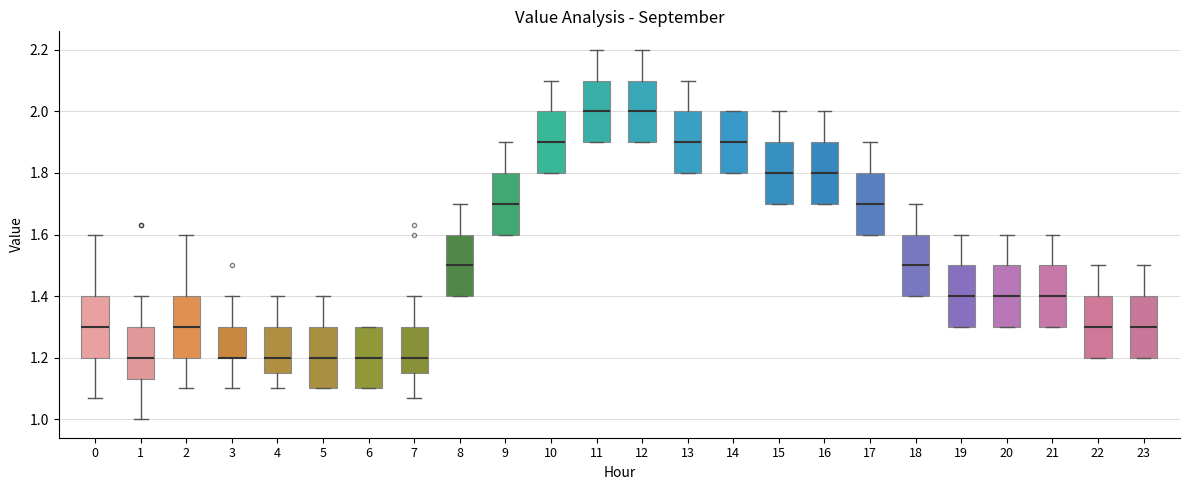

Reading left to right, read every box against the y-axis: the position of its median line, the range the box covers, and the ends of its whiskers. The values are not printed on the chart, so give them approximately, as read against the axis.

0: median 1.30, box 1.20 to 1.40, whiskers 1.08 to 1.60
1: median 1.20, box 1.14 to 1.30, whiskers 1.00 to 1.40
2: median 1.30, box 1.20 to 1.40, whiskers 1.10 to 1.60
3: median 1.20 (drawn on the box's lower edge), box 1.20 to 1.30, whiskers 1.10 to 1.40
4: median 1.20, box 1.16 to 1.30, whiskers 1.10 to 1.40
5: median 1.20, box 1.10 to 1.30, whiskers 1.10 to 1.40
6: median 1.20, box 1.10 to 1.30, whiskers 1.10 to 1.30
7: median 1.20, box 1.16 to 1.30, whiskers 1.08 to 1.40
8: median 1.50, box 1.40 to 1.60, whiskers 1.40 to 1.70
9: median 1.70, box 1.60 to 1.80, whiskers 1.60 to 1.90
10: median 1.90, box 1.80 to 2.00, whiskers 1.80 to 2.10
11: median 2.00, box 1.90 to 2.10, whiskers 1.90 to 2.20
12: median 2.00, box 1.90 to 2.10, whiskers 1.90 to 2.20
13: median 1.90, box 1.80 to 2.00, whiskers 1.80 to 2.10
14: median 1.90, box 1.80 to 2.00, whiskers 1.80 to 2.00
15: median 1.80, box 1.70 to 1.90, whiskers 1.70 to 2.00
16: median 1.80, box 1.70 to 1.90, whiskers 1.70 to 2.00
17: median 1.70, box 1.60 to 1.80, whiskers 1.60 to 1.90
18: median 1.50, box 1.40 to 1.60, whiskers 1.40 to 1.70
19: median 1.40, box 1.30 to 1.50, whiskers 1.30 to 1.60
20: median 1.40, box 1.30 to 1.50, whiskers 1.30 to 1.60
21: median 1.40, box 1.30 to 1.50, whiskers 1.30 to 1.60
22: median 1.30, box 1.20 to 1.40, whiskers 1.20 to 1.50
23: median 1.30, box 1.20 to 1.40, whiskers 1.20 to 1.50